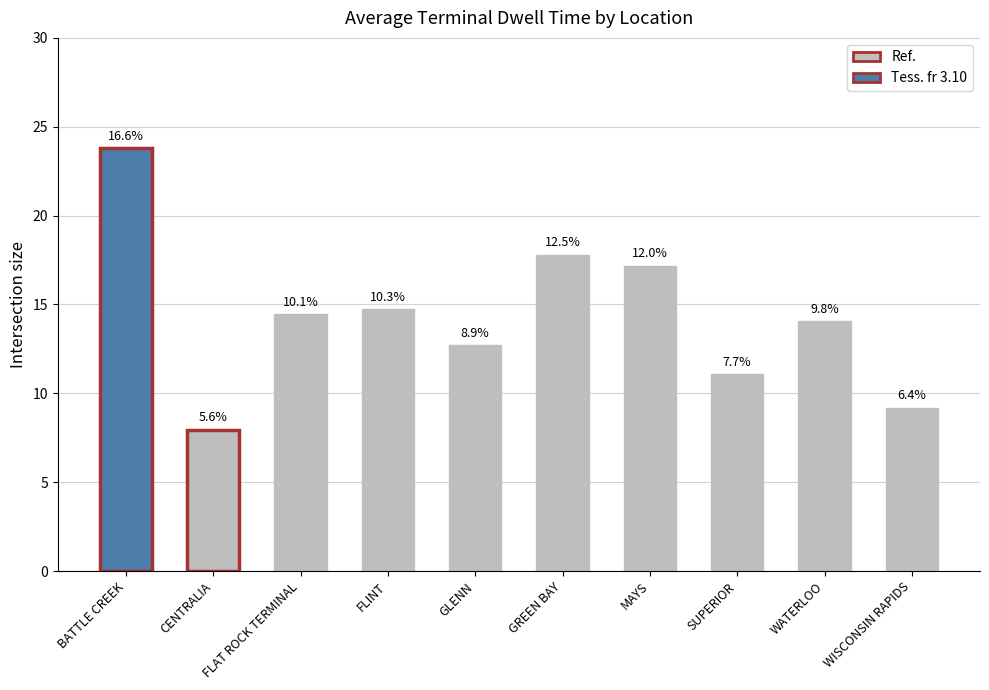

Approximately how many times larger is the value at WATERLOO compared to WISCONSIN RAPIDS?

1.5